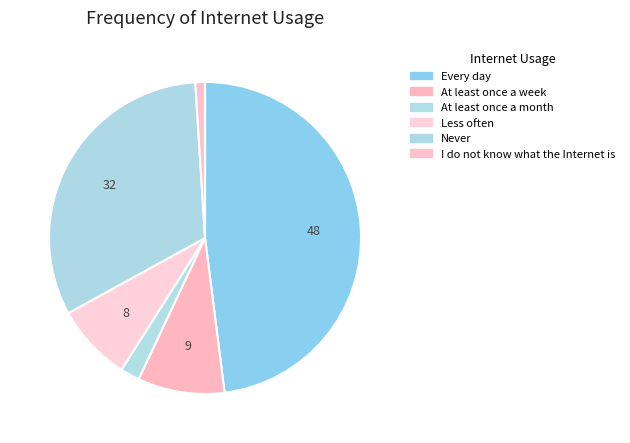

How many segments does this pie chart have?

6